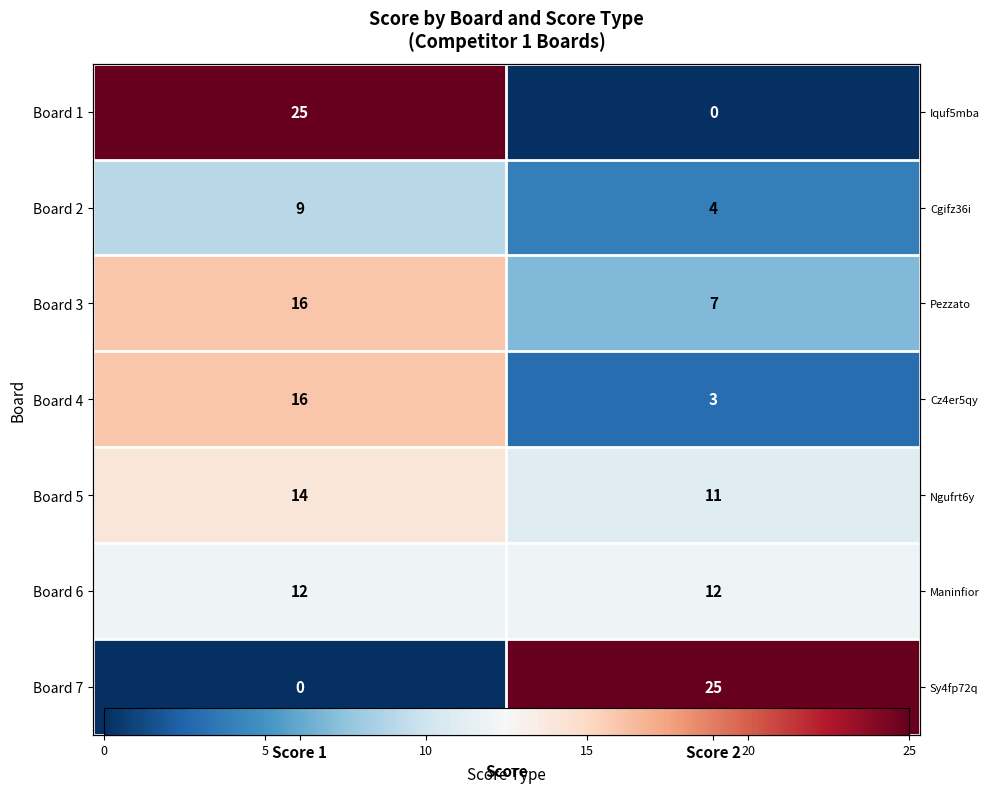

List the series in order of their peak value, highest first.

Board 1, Board 7, Board 3, Board 4, Board 5, Board 6, Board 2